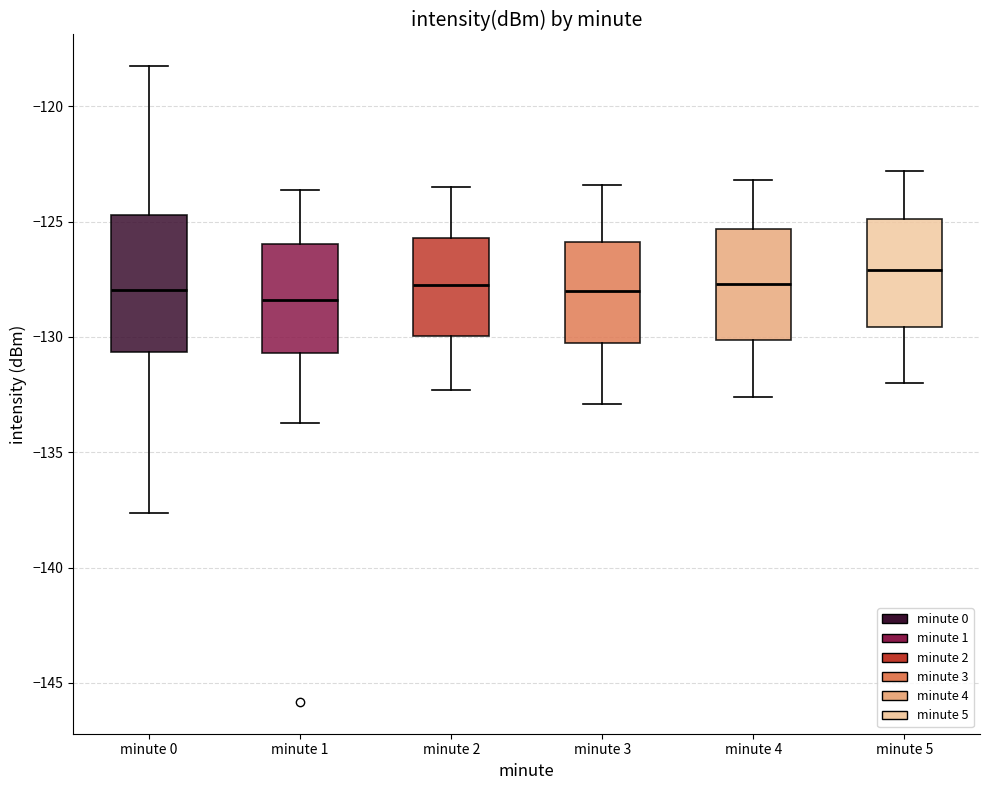

Comparing the boxes themselves (not the whiskers), which one is the tallest?

minute 0